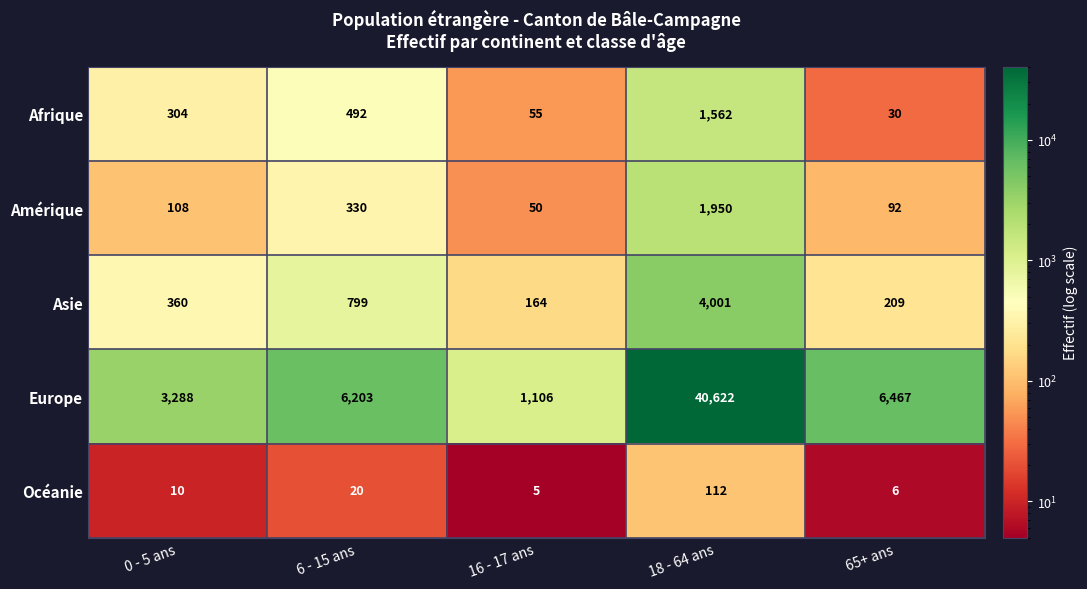

What is the sum of the Océanie values at 6 - 15 ans and 0 - 5 ans?

30